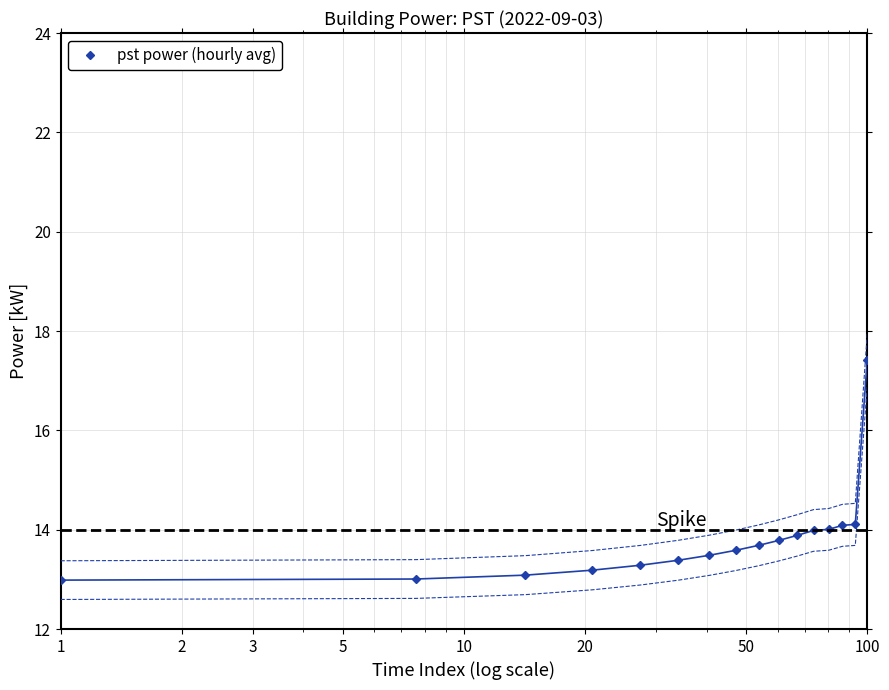

Reading right to left, what are all the values shown in this chart?

17.4	14.1	14.1	14.0	14.0	13.9	13.8	13.7	13.6	13.5	13.4	13.3	13.2	13.1	13.0	13.0